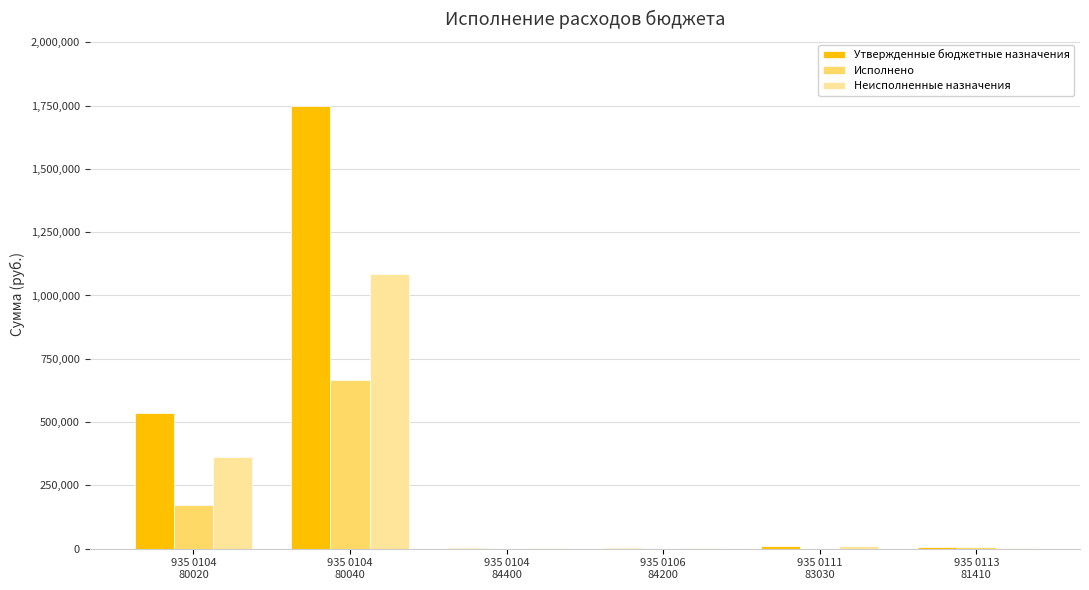

What is the maximum value shown in the chart?

1749851.0